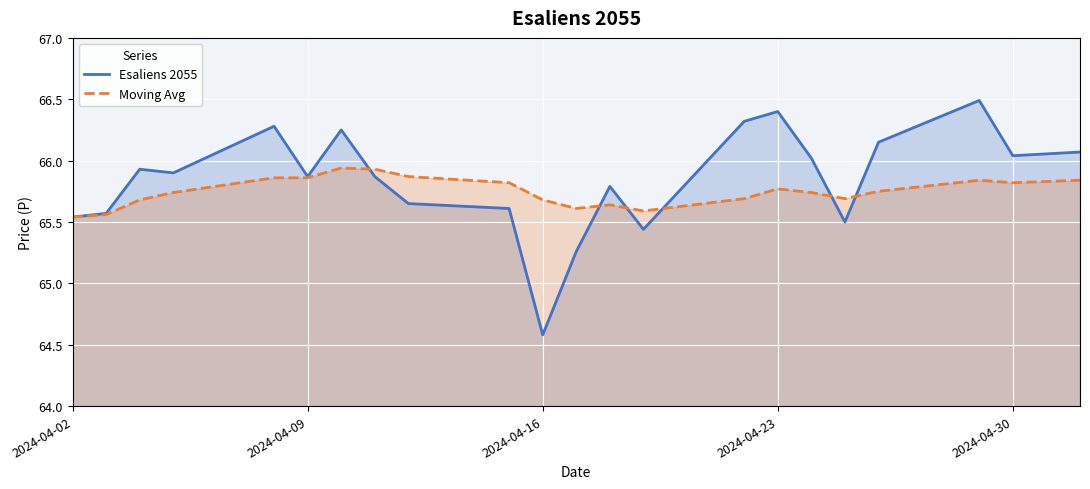

Rank the series by their maximum value, from lowest to highest.

Moving Avg, Esaliens 2055